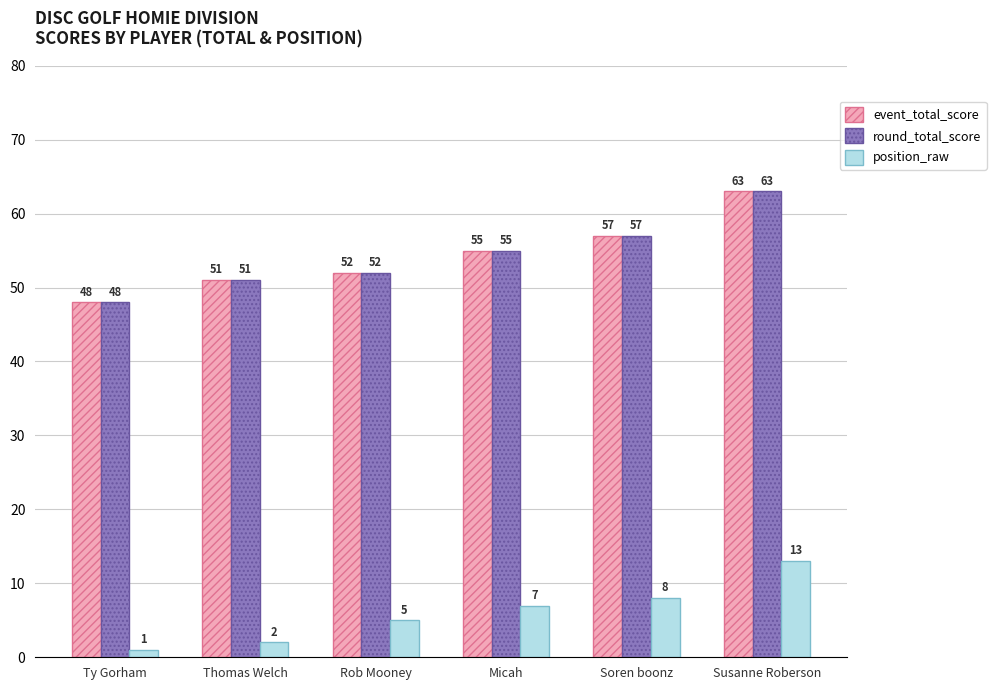

Reading left to right, transcribe all the data shown in this chart.

event_total_score: 48	51	52	55	57	63
round_total_score: 48	51	52	55	57	63
position_raw: 1	2	5	7	8	13